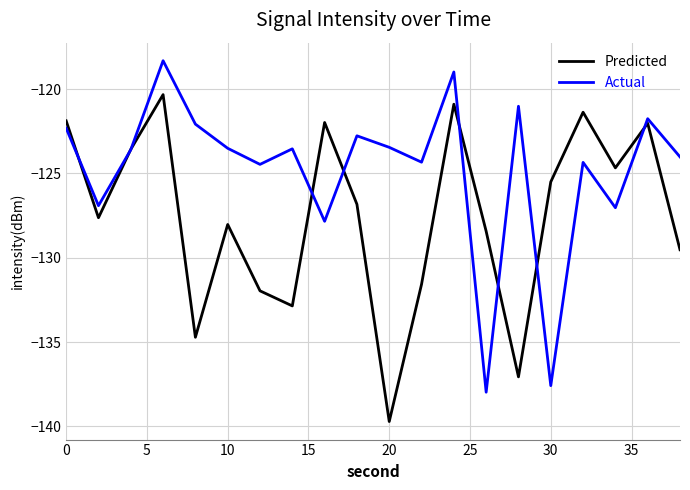

What is the minimum value shown in the chart?

-139.7